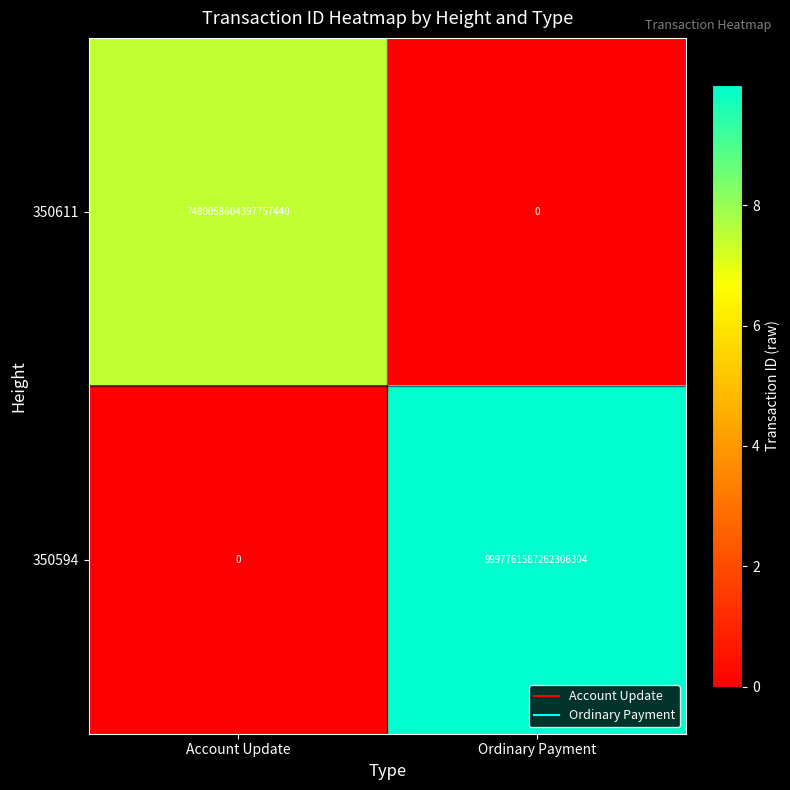

Count the number of categories in the chart.

2